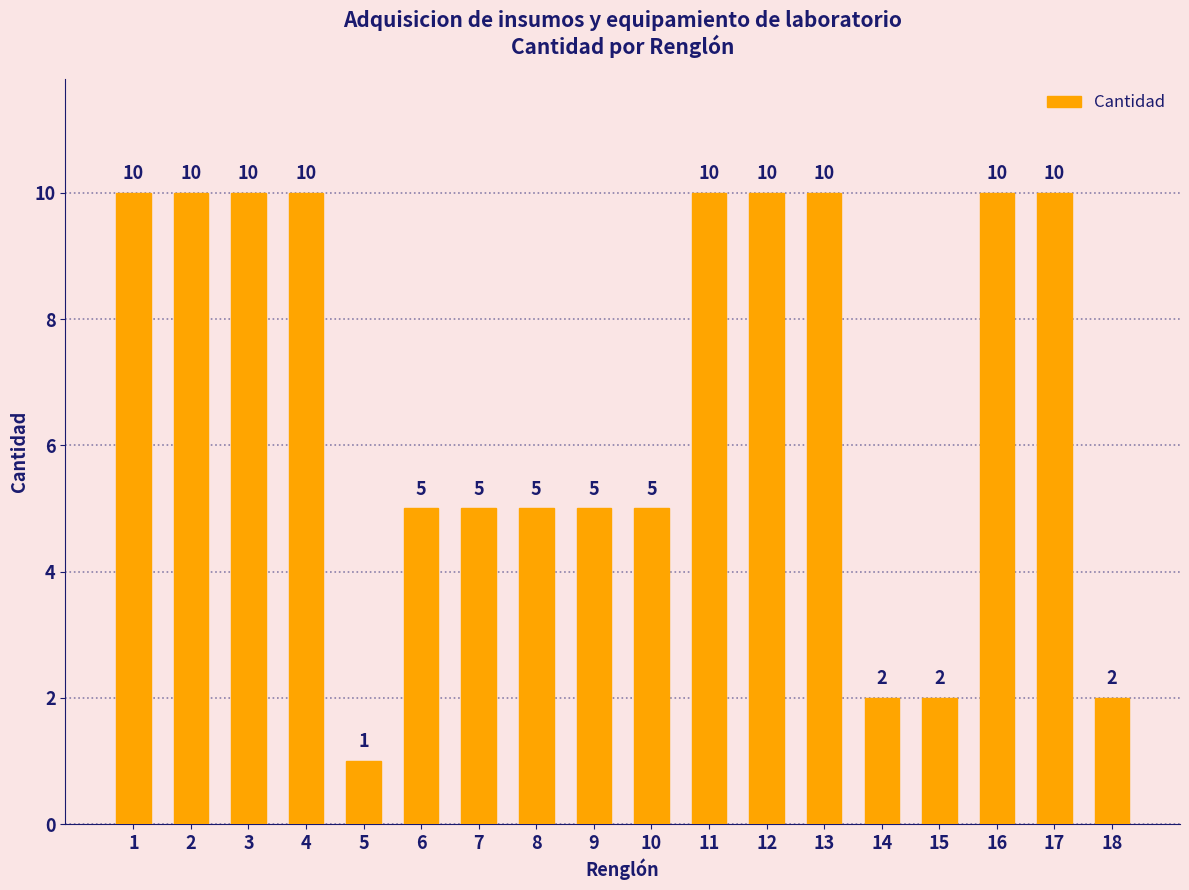

The value at 12 is 10. True or false?

True